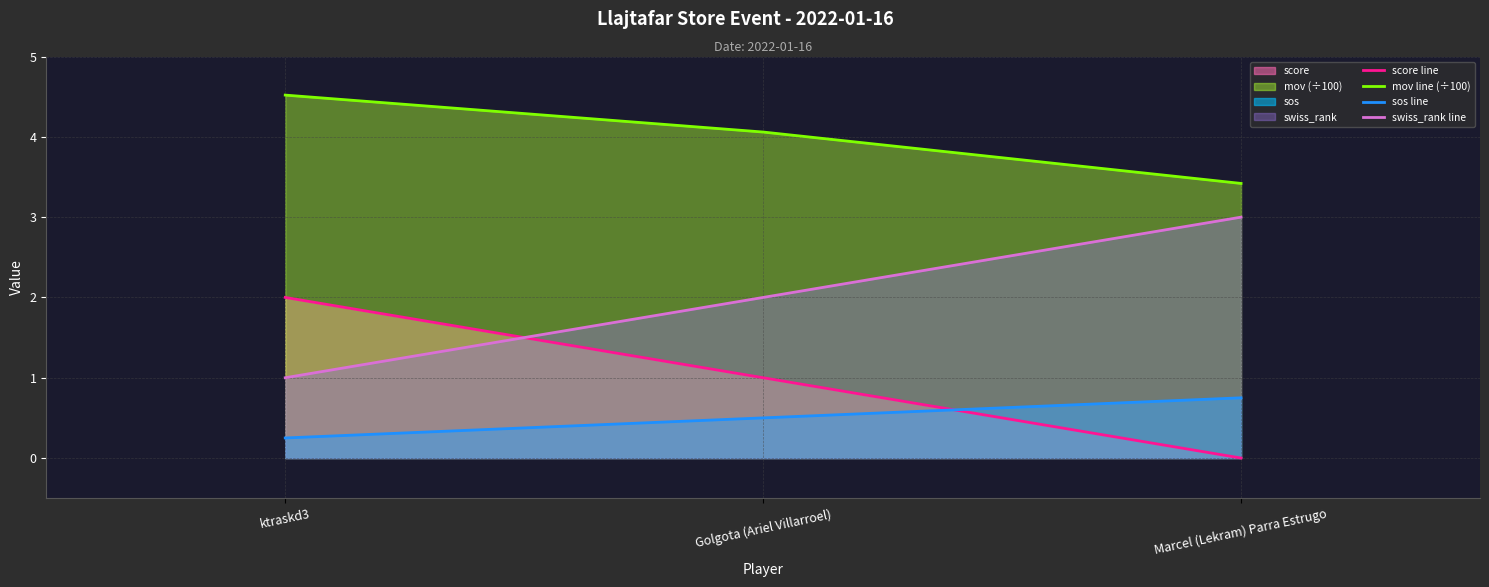

True or false: score line has a value of 2.0 at ktraskd3.

True